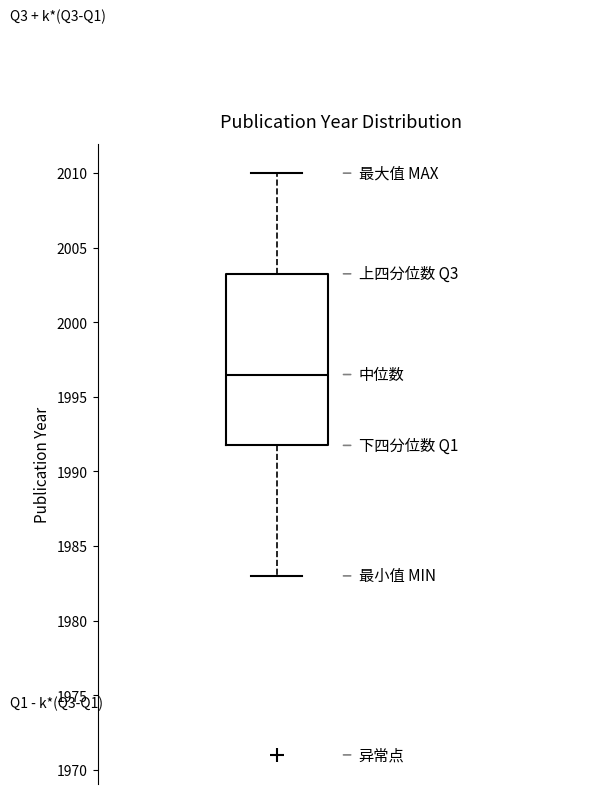

Transcribe this box plot: give where the median line is, the range the box spans, and where the two whiskers end, as read against the y-axis. The values are not printed on the chart, so give them approximately, as read against the axis.

median 1996.5, box 1992.0 to 2003.5, whiskers 1983.0 to 2010.0